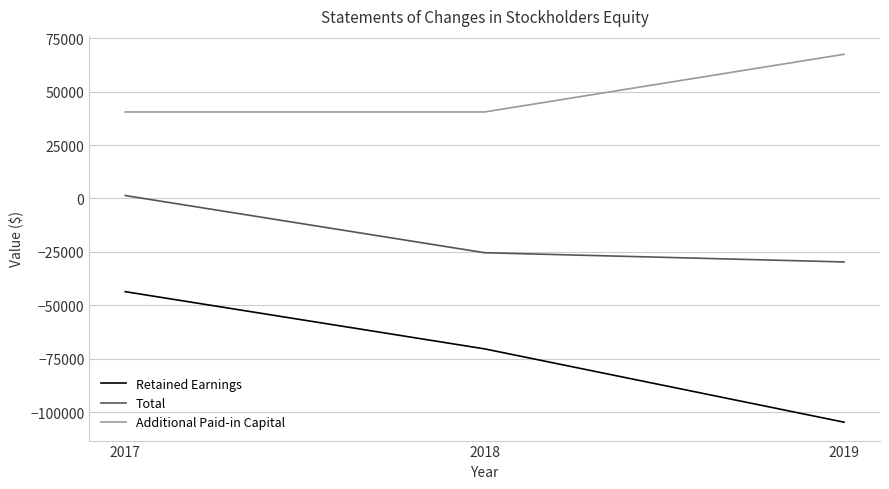

Which series changed the most between 2017 and 2019?

Retained Earnings